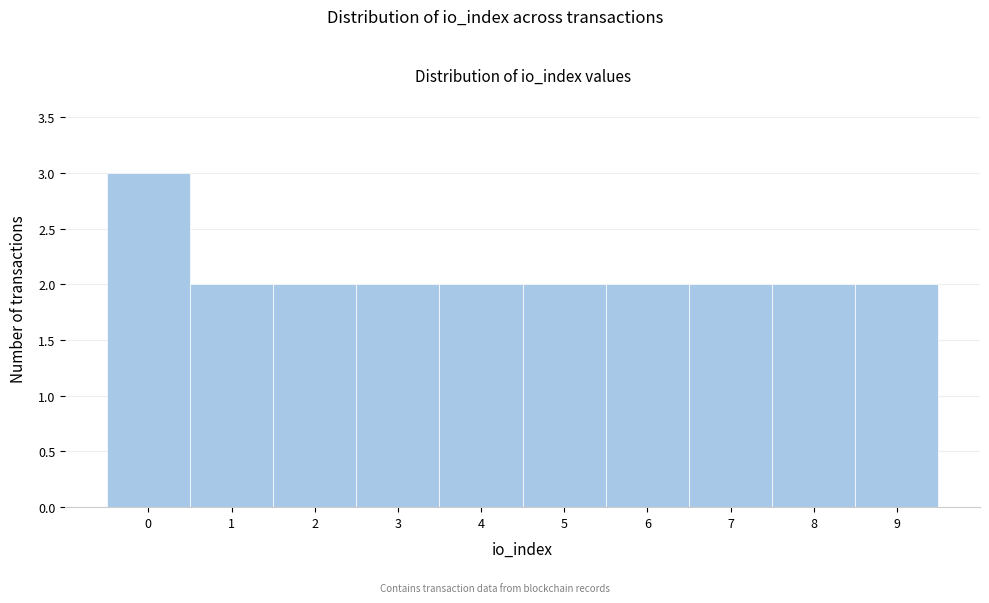

Reading left to right, transcribe all the data shown in this chart.

3	2	2	2	2	2	2	2	2	2